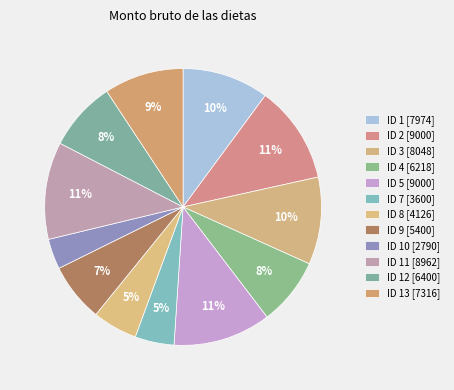

Count the number of slices in the pie.

12